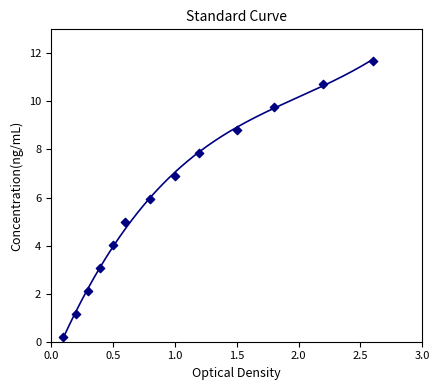

What is the range of X values (max minus min)?

2.5